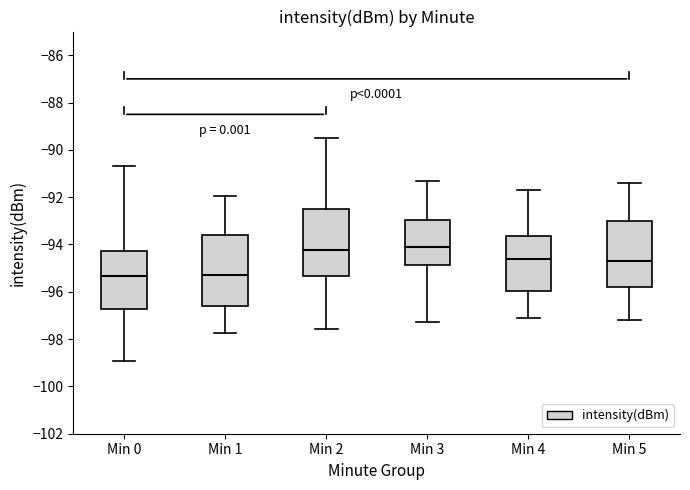

Reading left to right, read every box against the y-axis: the position of its median line, the range the box covers, and the ends of its whiskers. The values are not printed on the chart, so give them approximately, as read against the axis.

Min 0: median -95.4, box -96.8 to -94.2, whiskers -99.0 to -90.6
Min 1: median -95.2, box -96.6 to -93.6, whiskers -97.8 to -92.0
Min 2: median -94.2, box -95.4 to -92.4, whiskers -97.6 to -89.4
Min 3: median -94.0, box -94.8 to -93.0, whiskers -97.2 to -91.2
Min 4: median -94.6, box -96.0 to -93.6, whiskers -97.0 to -91.6
Min 5: median -94.6, box -95.8 to -93.0, whiskers -97.2 to -91.4